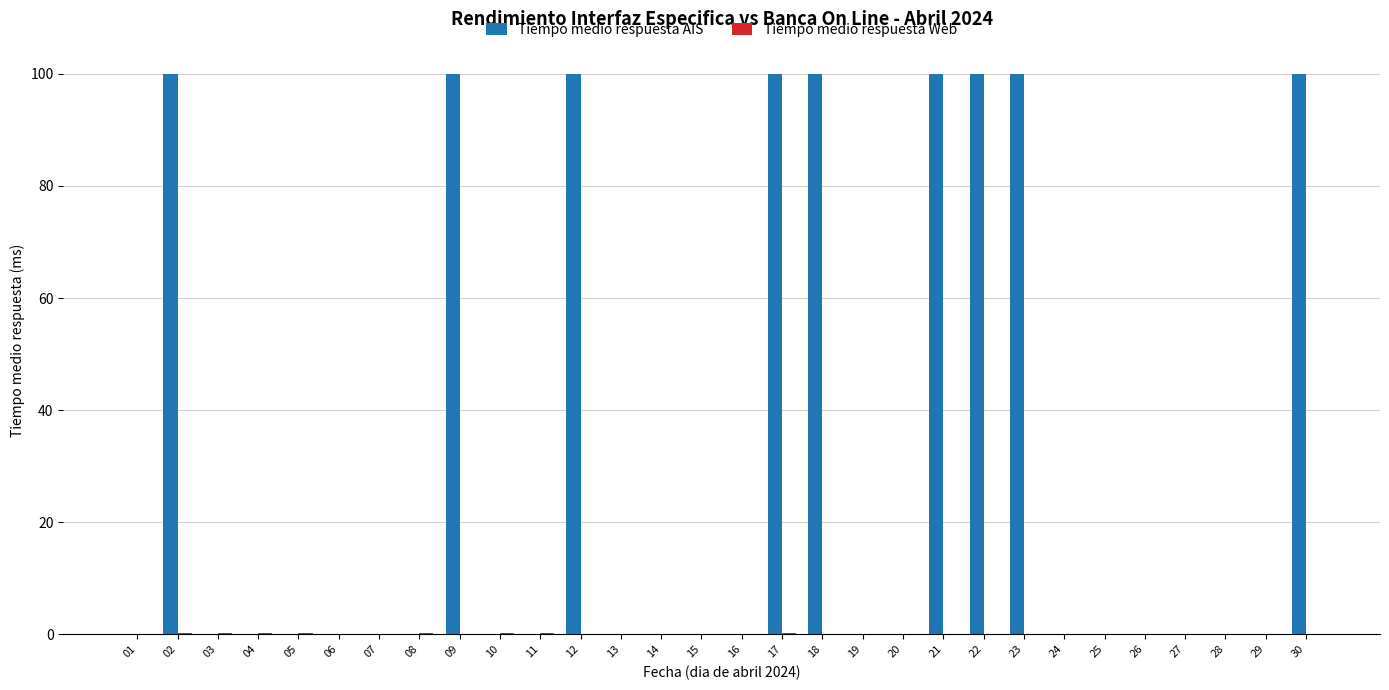

Which series has the largest range (max minus min)?

Tiempo medio respuesta AIS